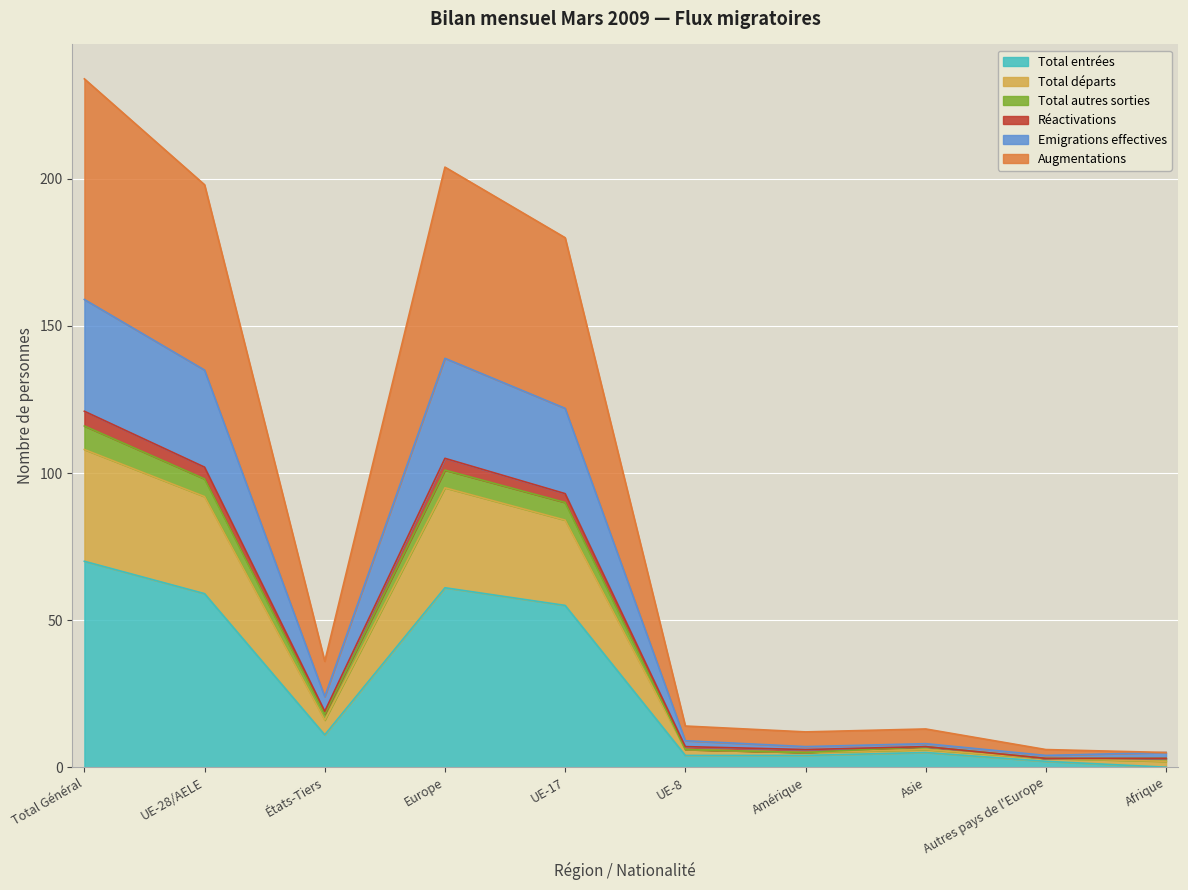

Which category has the highest value in the Total entrées series?

Total Général